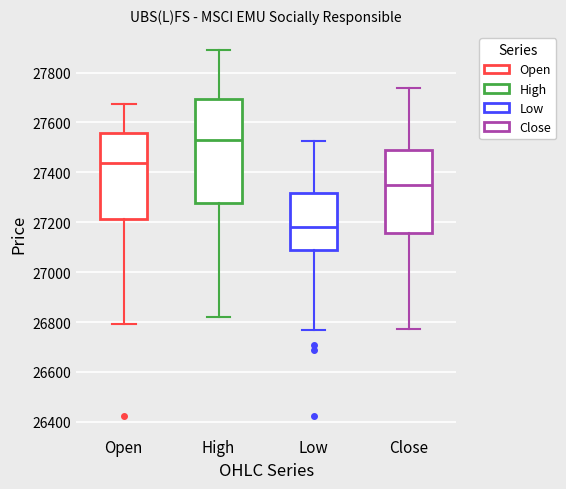

Which box's median line is the highest?

High